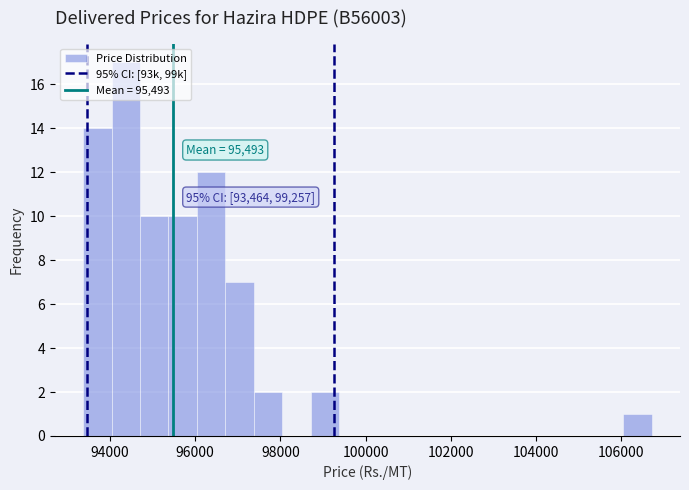

Around what value on the x-axis is the tallest bar? Give the approximate position of its centre, as read against the axis.

94400